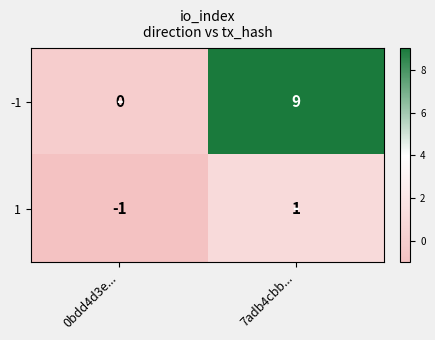

Reading left to right, list all the values displayed in this chart.

-1: 0	9
1: -1	1